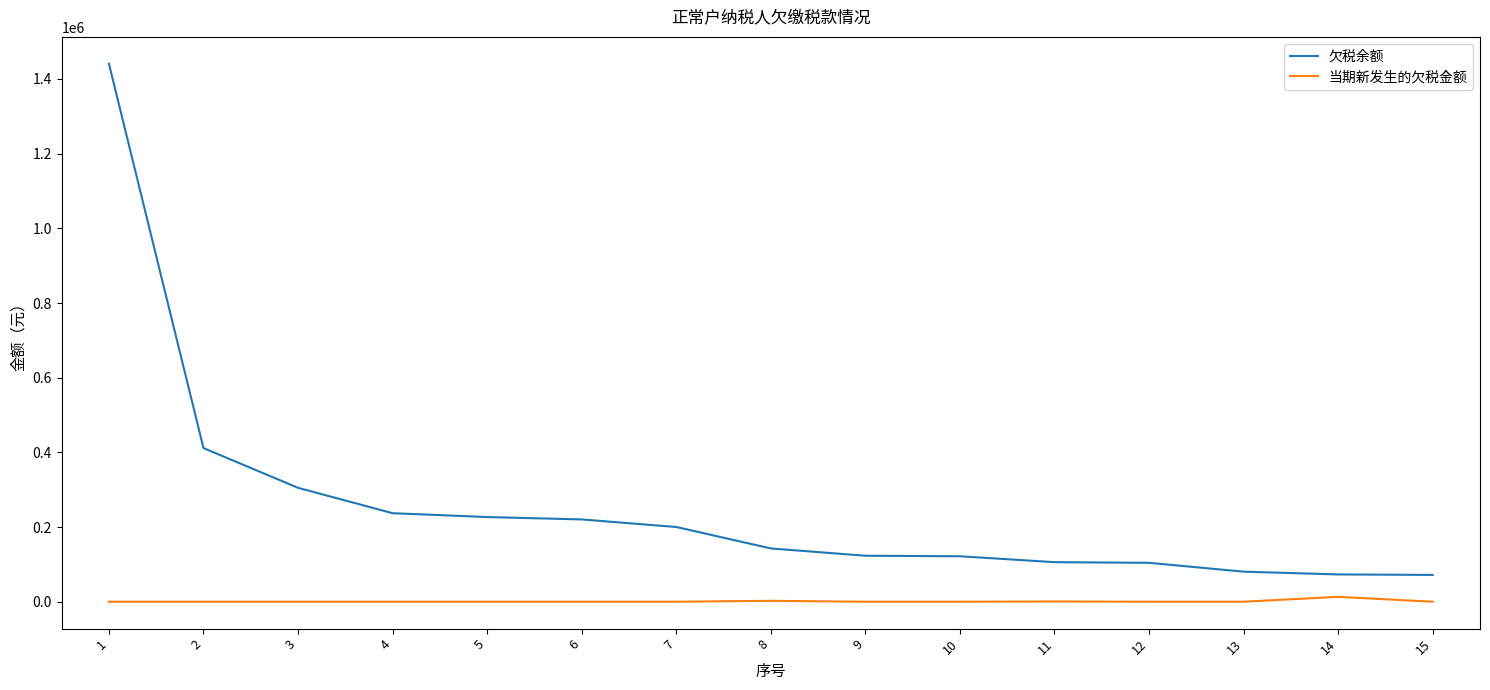

List the series in order of their peak value, lowest first.

当期新发生的欠税金额, 欠税余额